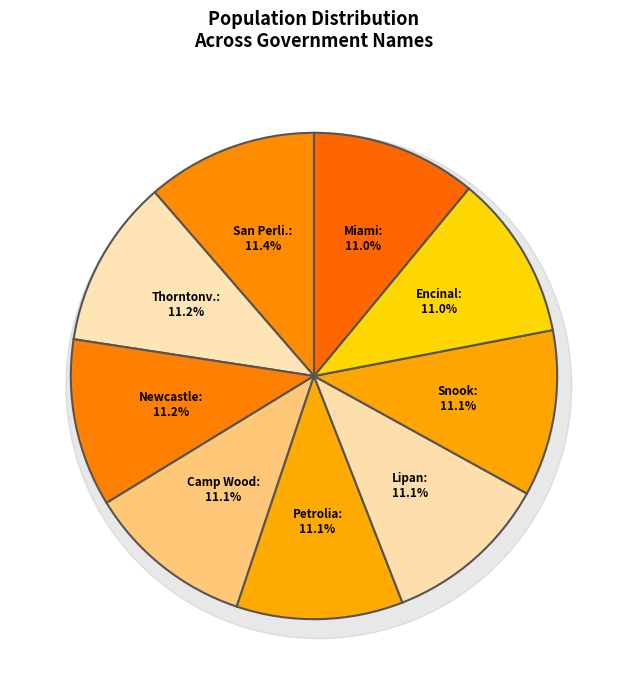

True or false: Encinal accounts for 11% of the total.

True